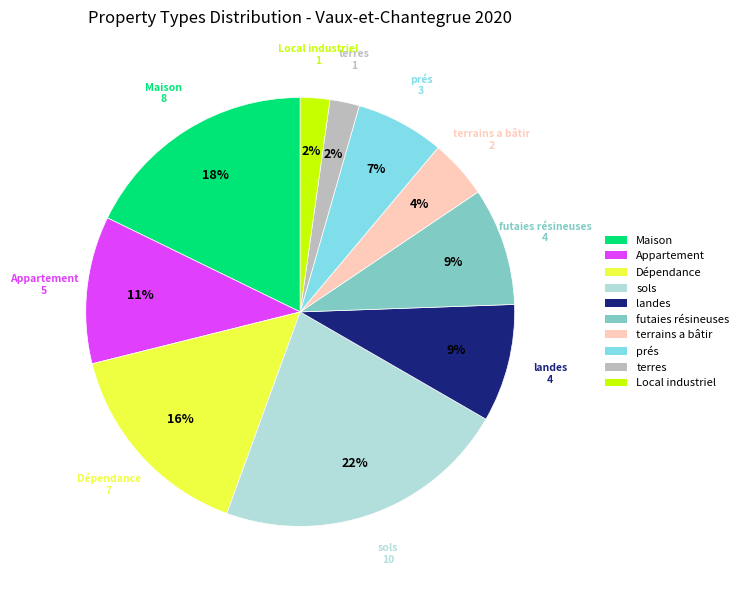

Combined, do Appartement and Maison account for over 50%?

No